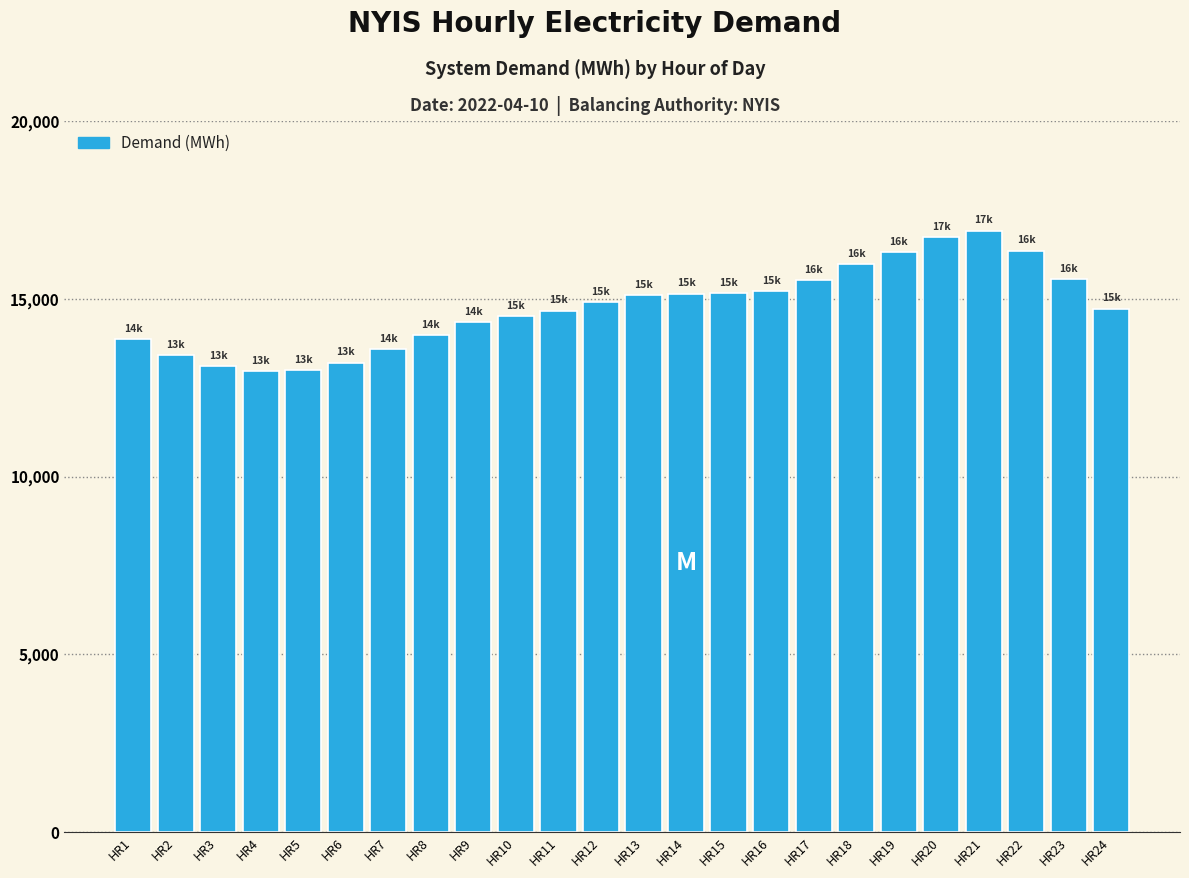

Which category has the highest value across all series?

HR21